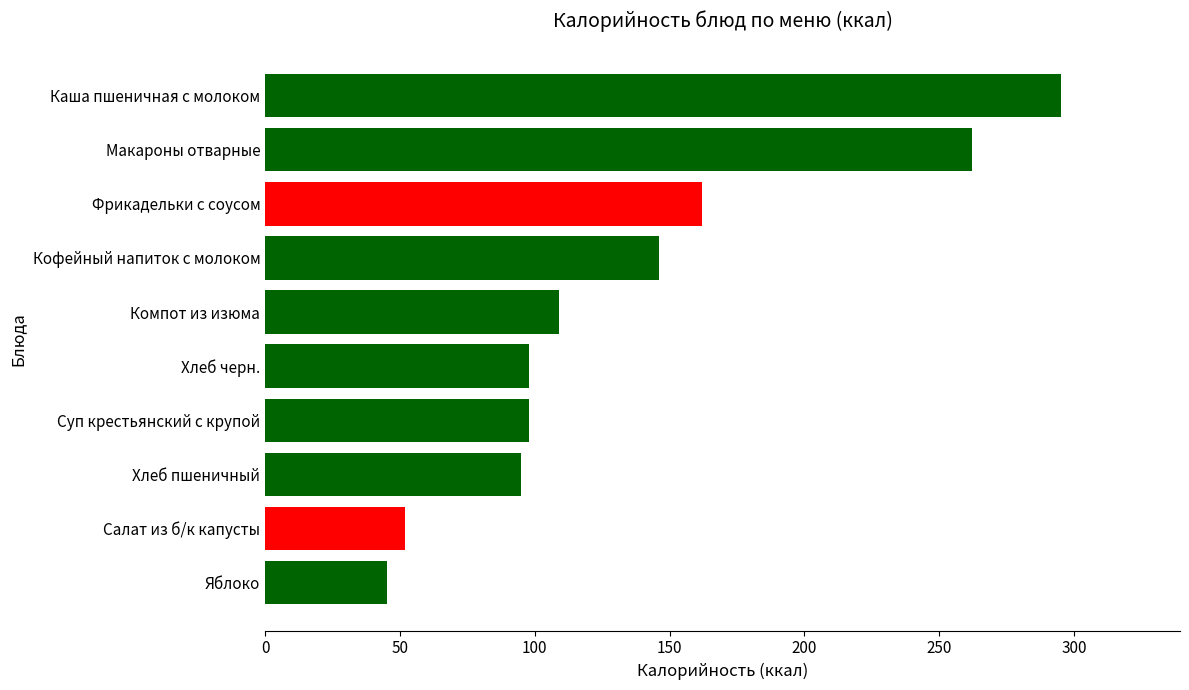

What is the difference between the maximum and minimum values?

250